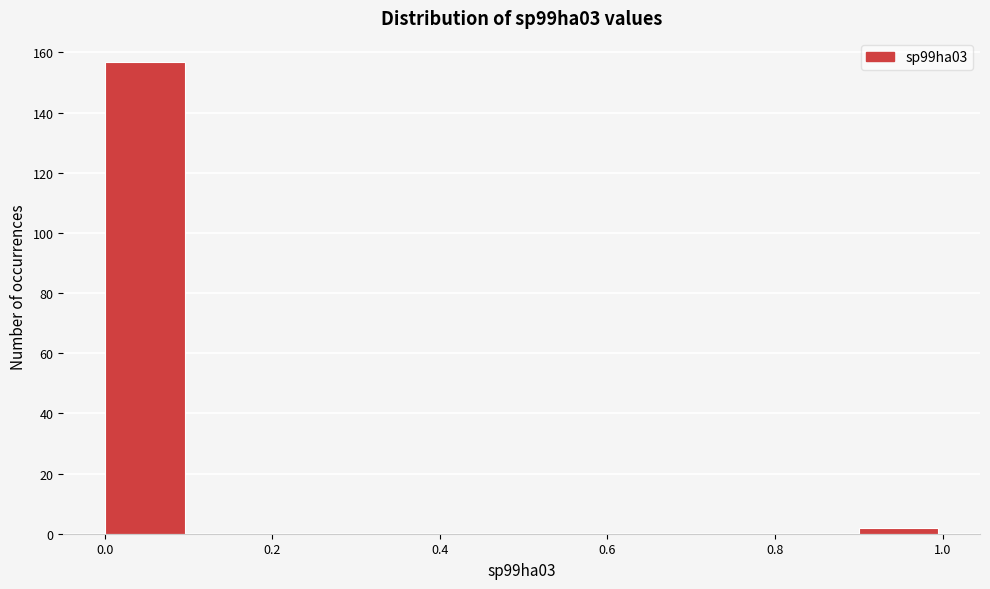

What is the height of the bar covering 0.0 to 0.1 on the x-axis? The values are not printed on the chart, so give them approximately, as read against the axis.

158